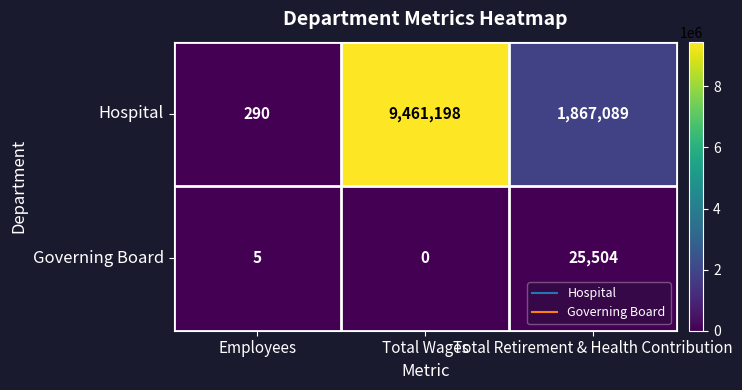

What is the sum of the Governing Board values at Employees and Total Retirement & Health Contribution?

25509